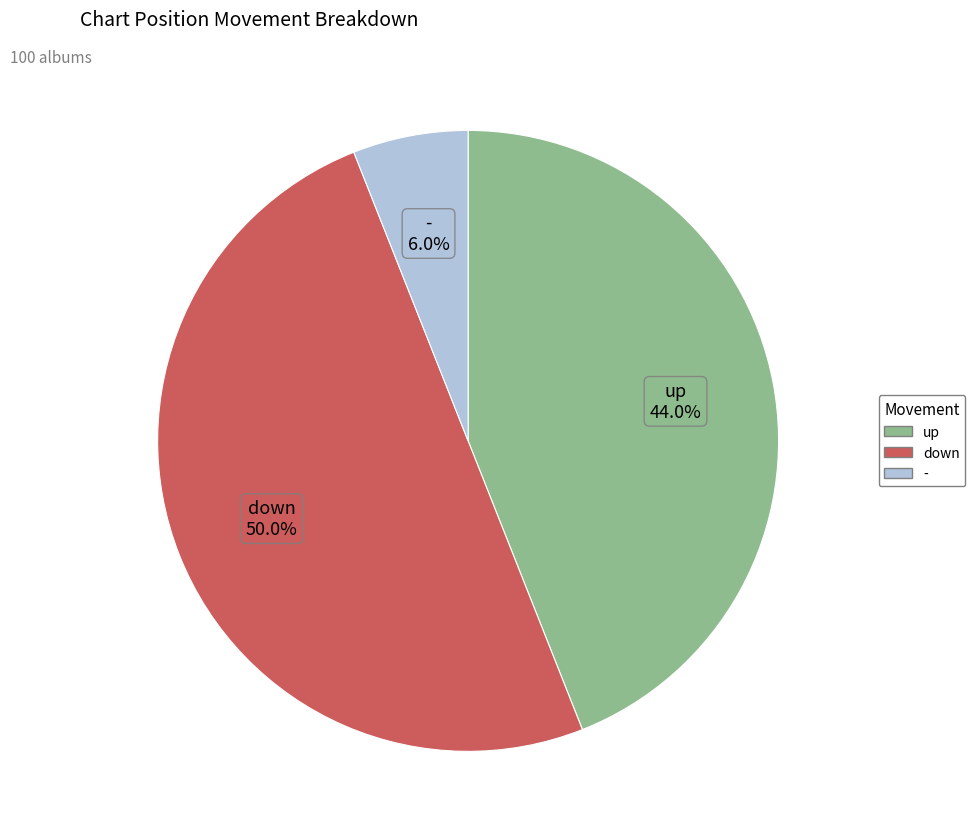

Is the sum of down and - greater than half?

Yes